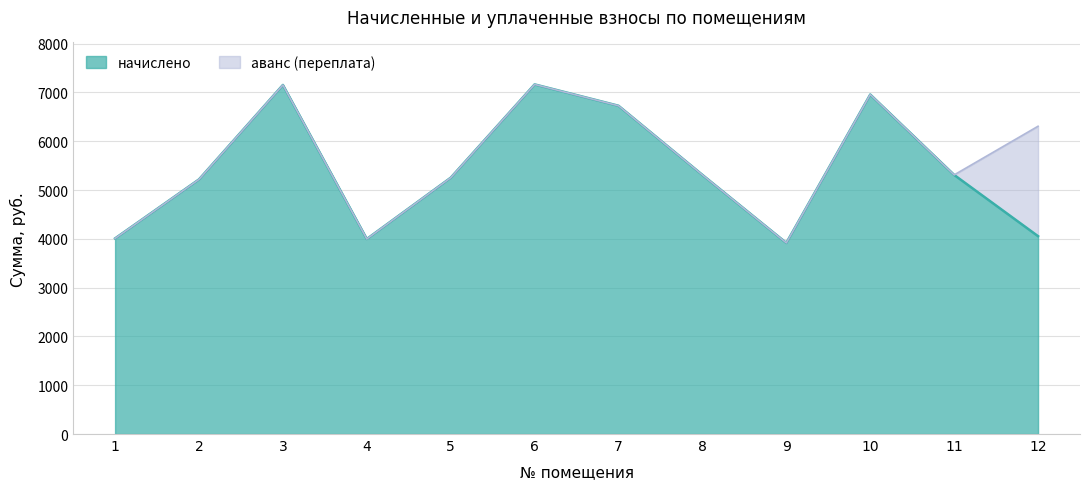

Does the chart display data point markers on the line(s)?

No